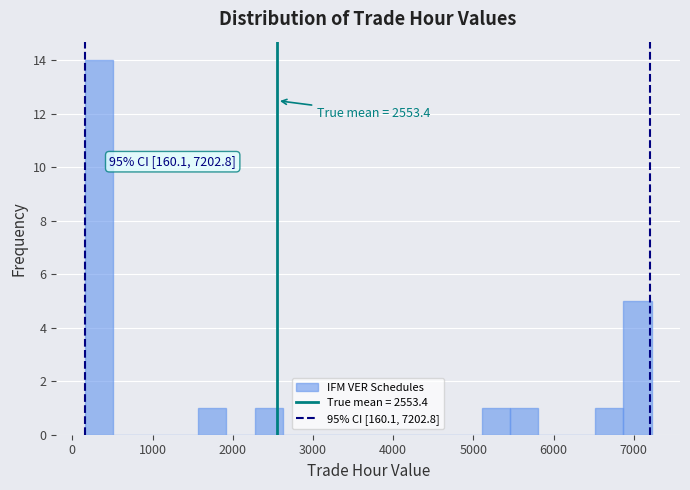

Read against the x-axis, roughly where is the centre of the tallest bar?

300